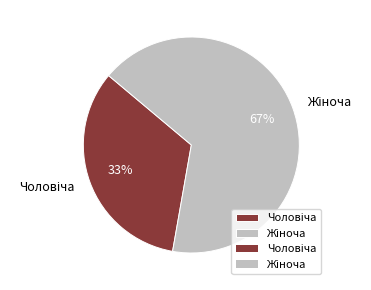

To the nearest percent, what is the average slice percentage?

50%